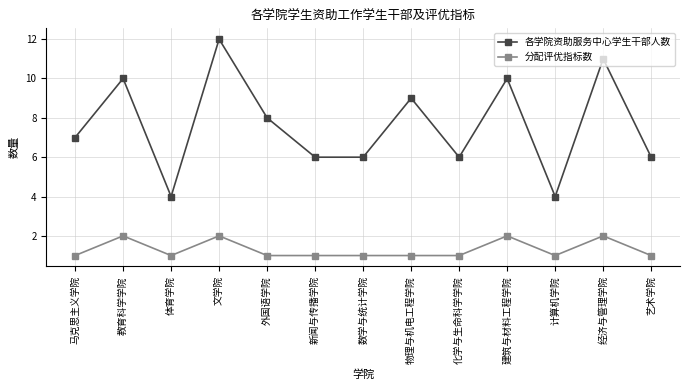

Which series changed the most between 马克思主义学院 and 文学院?

各学院资助服务中心学生干部人数